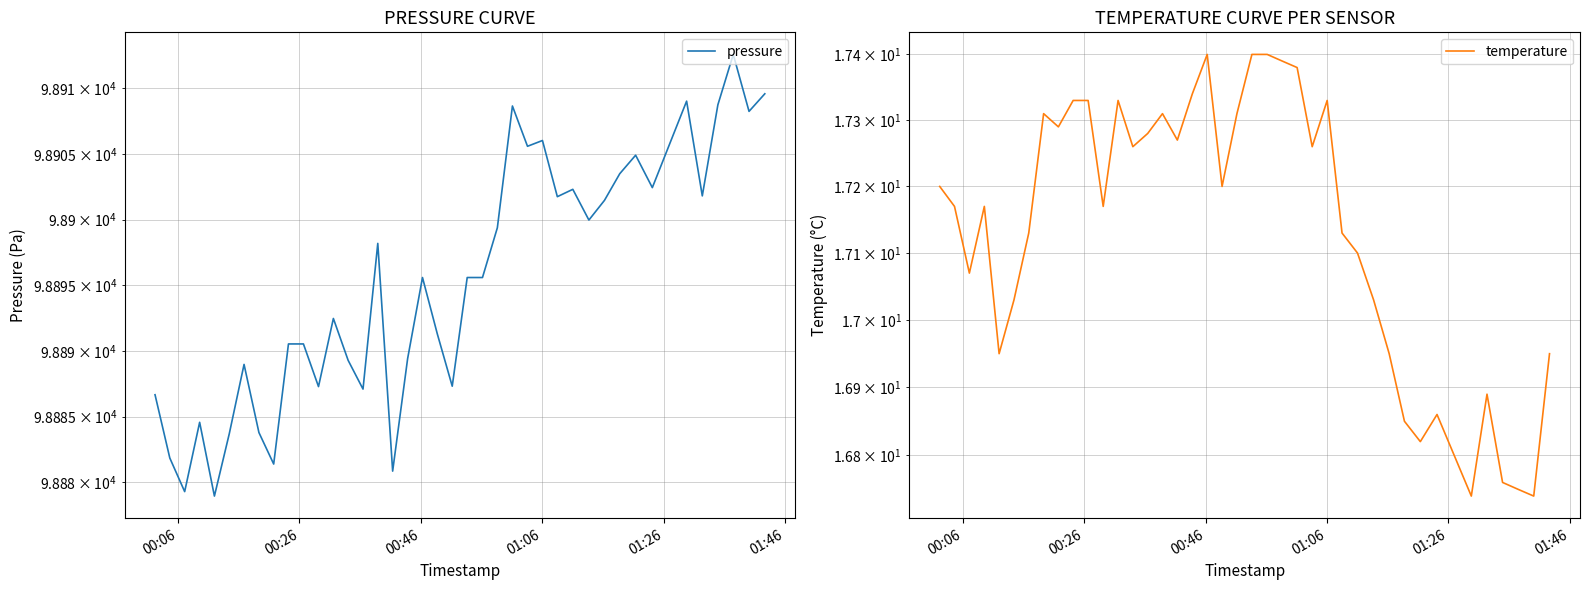

Which series has the widest spread of values?

pressure